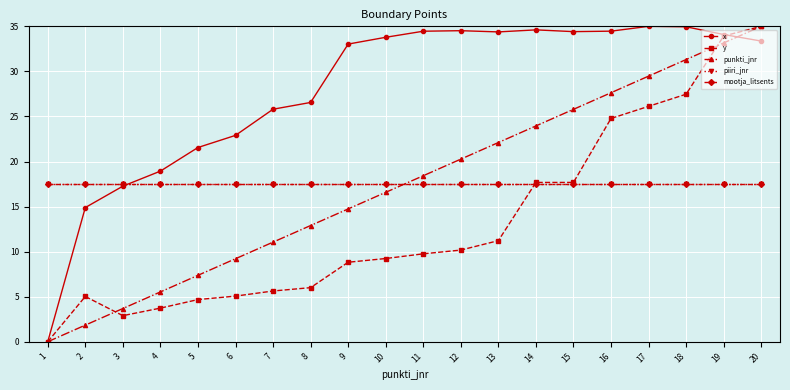

Is this an area chart (filled region under the line)?

No